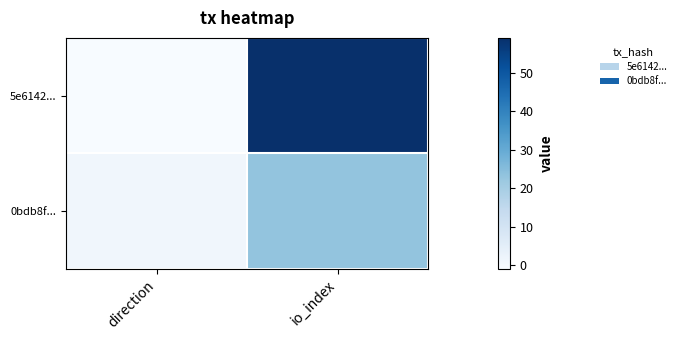

Reading right to left, transcribe all the data shown in this chart.

5e6142...: io_index=59	direction=-1
0bdb8f...: io_index=23	direction=1